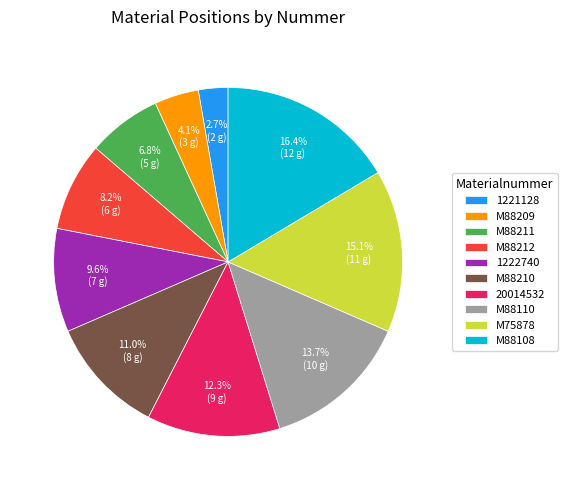

Count the number of slices in the pie.

10